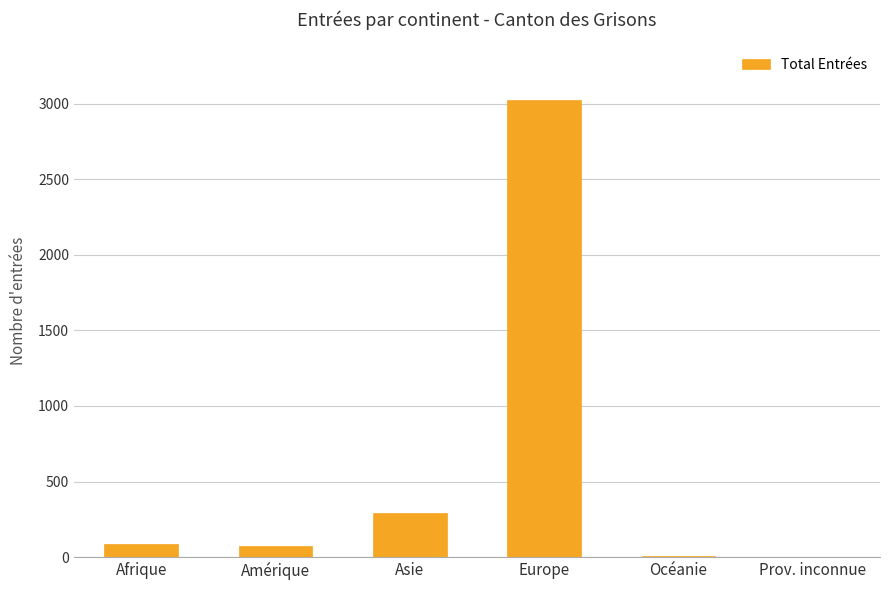

What is the sum of all values?

3477